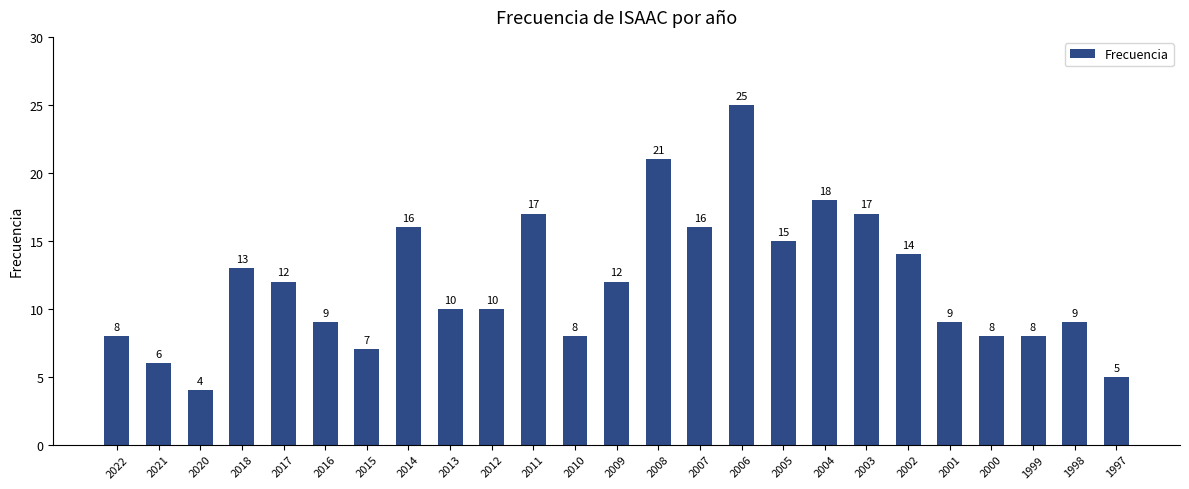

What is the value of the 17th bar from the left?

15